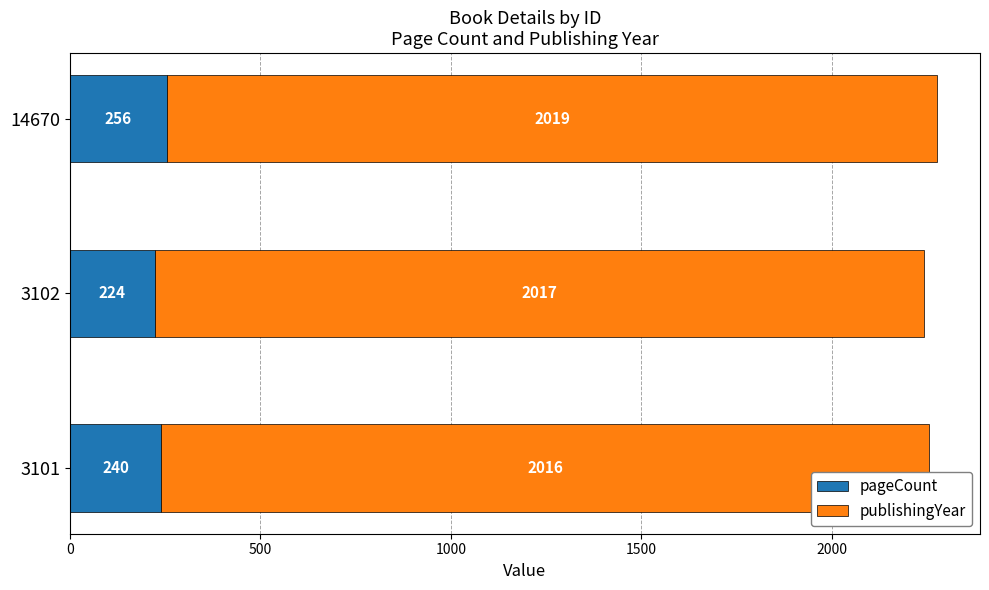

Is it true that pageCount equals 256 at 14670?

True